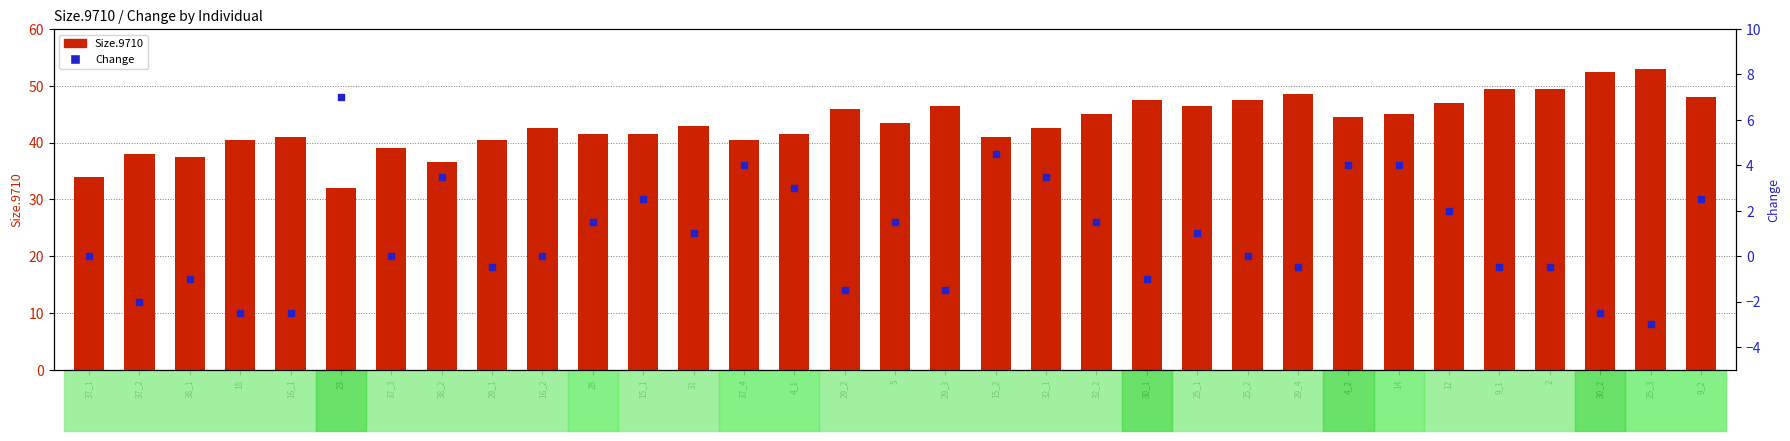

Which series reaches the minimum Y coordinate?

Change